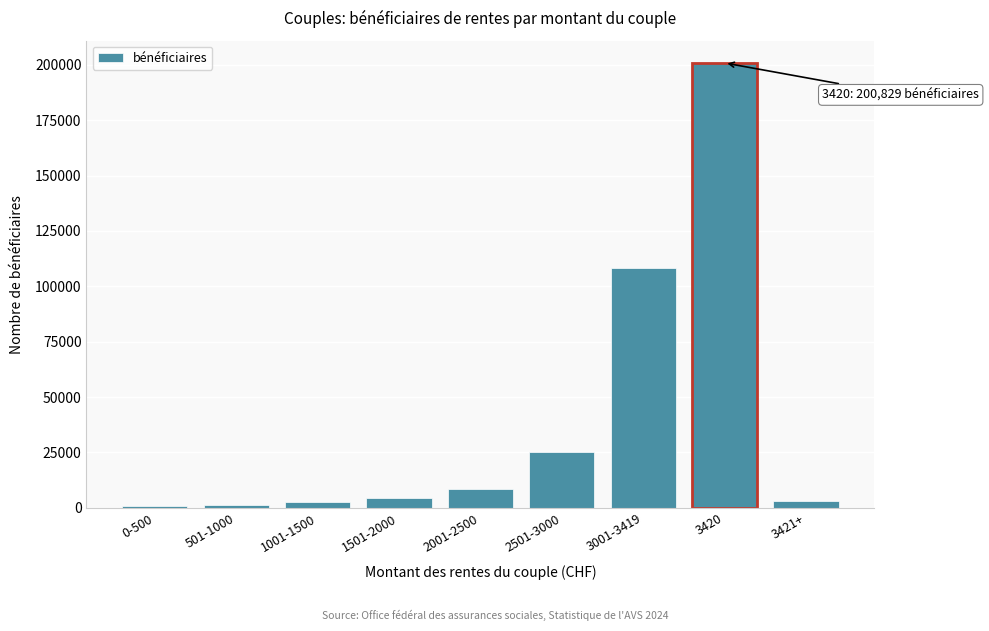

What is the greatest value displayed?

200829